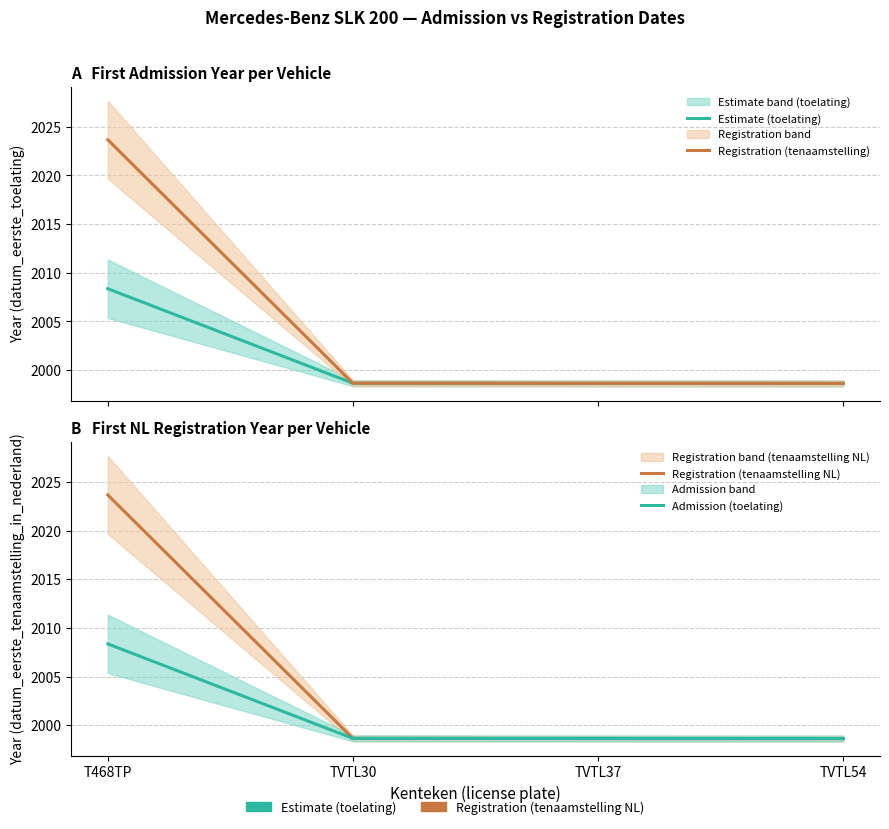

What is the sum of all Admission (toelating) values?

8004.2